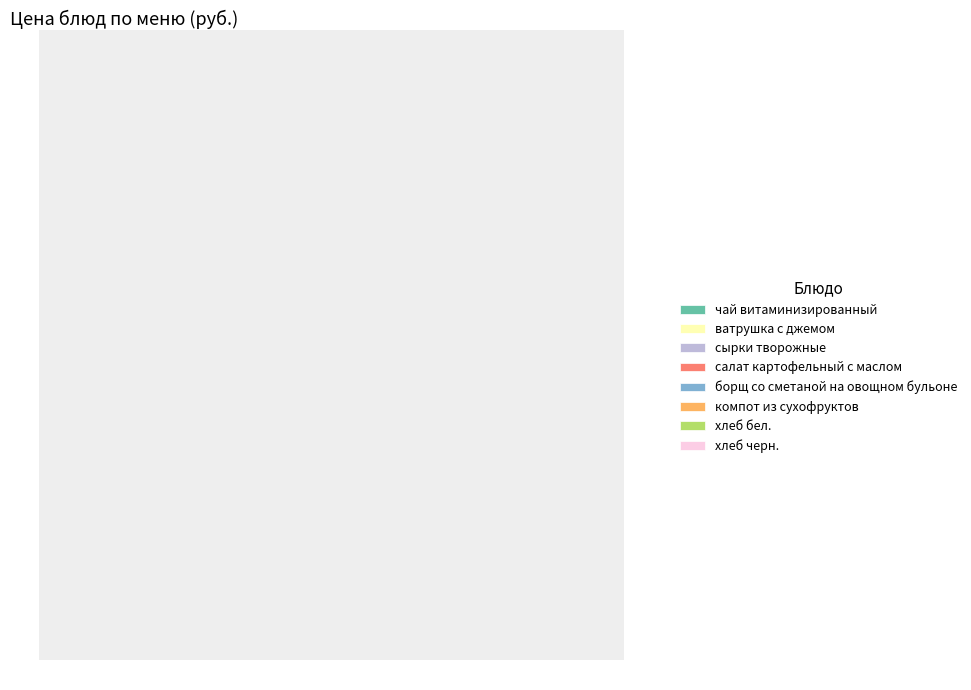

What percentage is the салат картофельный с маслом slice, to the nearest percent?

14%